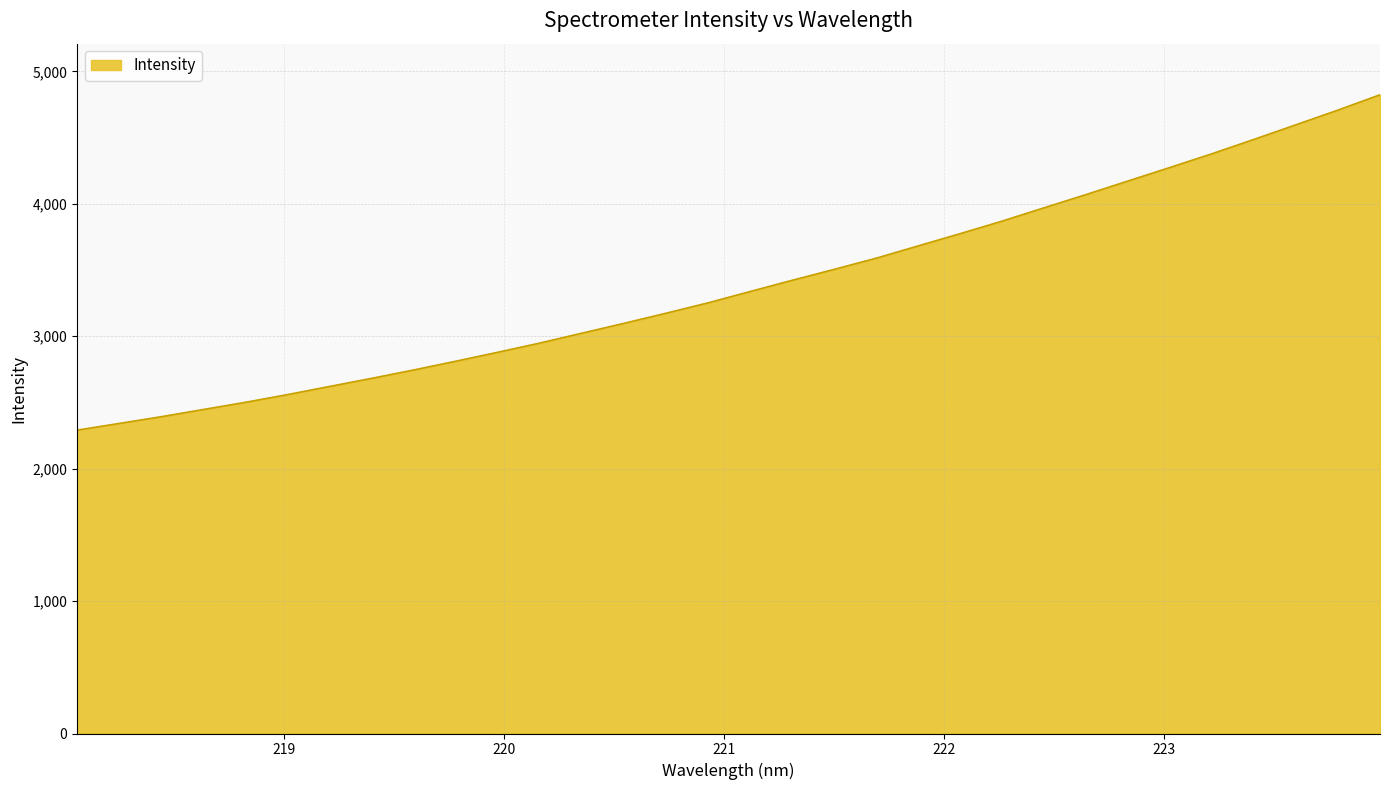

Does the chart display data point markers on the line(s)?

No